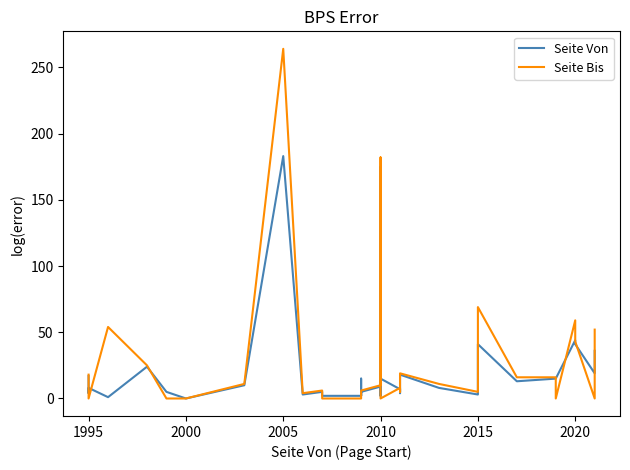

True or false: Seite Von and Seite Bis cross at least once.

True